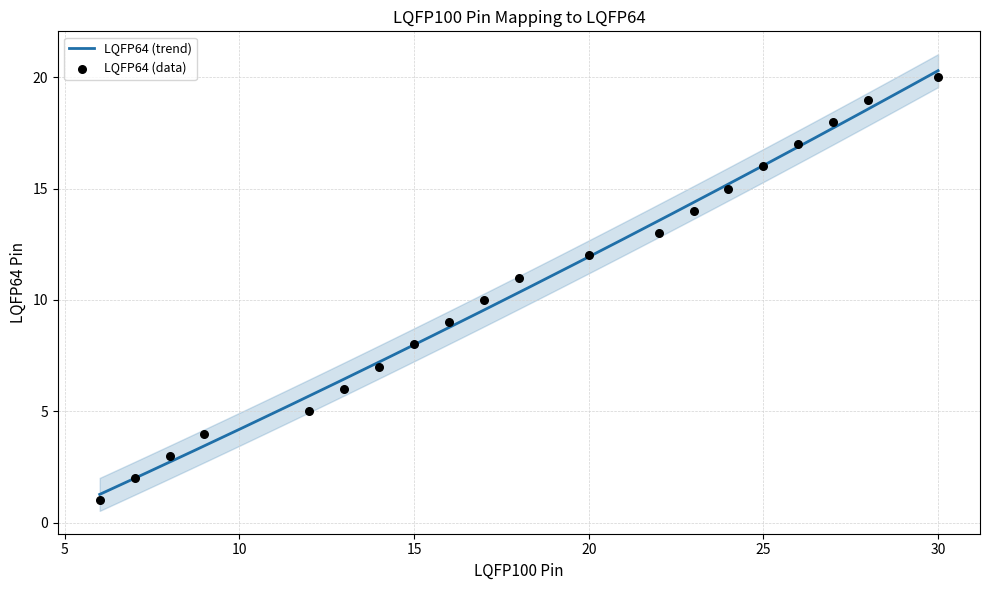

Which has a higher value, 27 or 22?

27